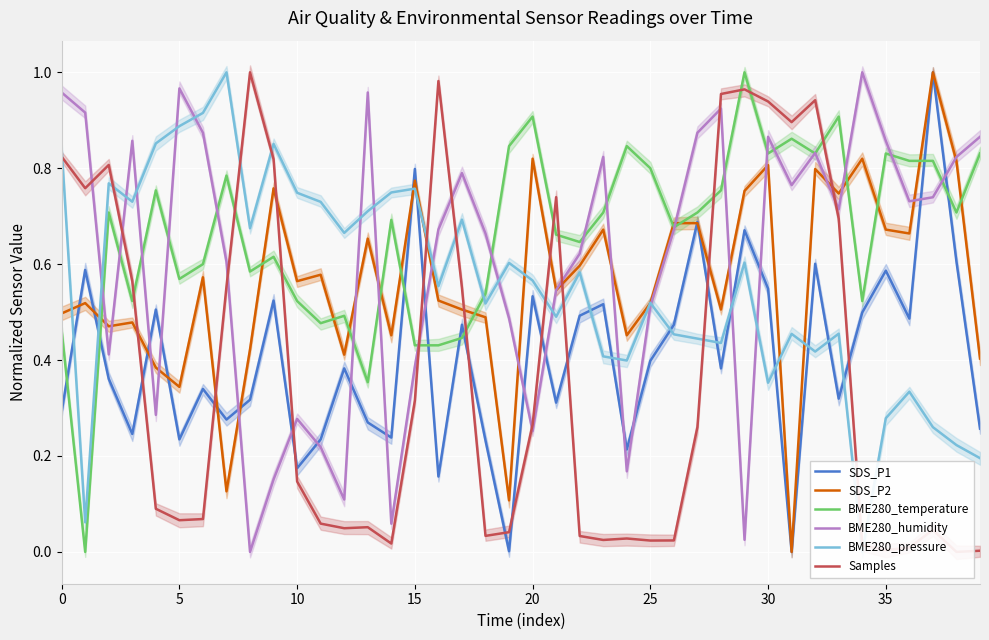

What are all the series names shown in the legend?

SDS_P1, SDS_P2, BME280_temperature, BME280_humidity, BME280_pressure, Samples